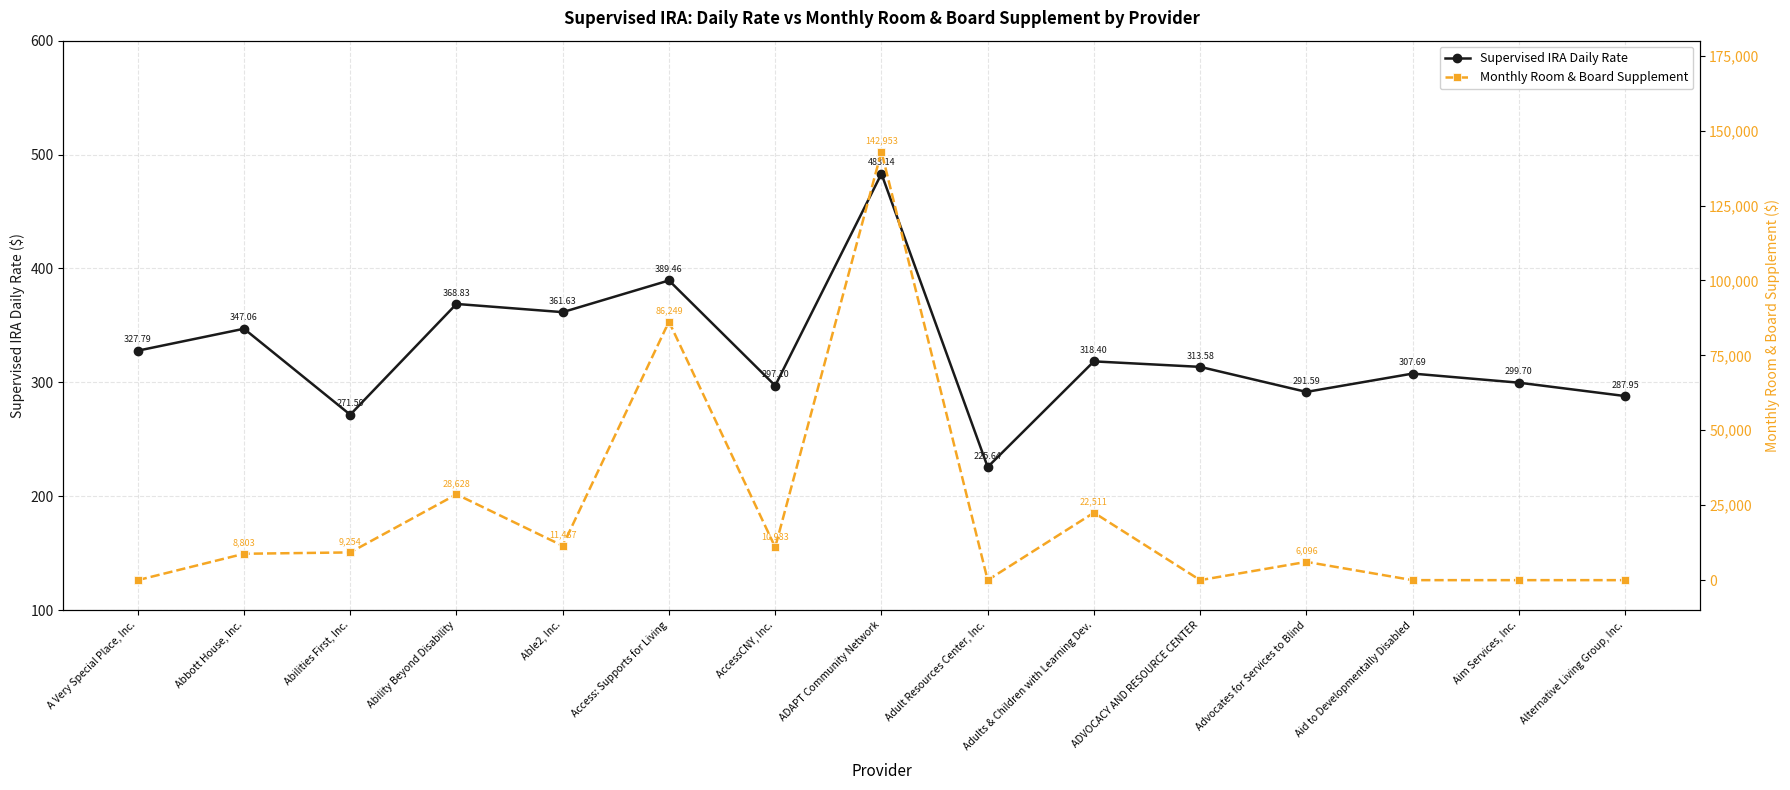

Reading right to left, list all the values displayed in this chart.

Supervised IRA Daily Rate: Alternative Living Group, Inc.=287.9	Aim Services, Inc.=299.7	Aid to Developmentally Disabled=307.7	Advocates for Services to Blind=291.6	ADVOCACY AND RESOURCE CENTER=313.6	Adults & Children with Learning Dev.=318.4	Adult Resources Center, Inc.=225.6	ADAPT Community Network=483.1	AccessCNY, Inc.=297.1	Access: Supports for Living=389.5	Able2, Inc.=361.6	Ability Beyond Disability=368.8	Abilities First, Inc.=271.6	Abbott House, Inc.=347.1	A Very Special Place, Inc.=327.8
Monthly Room & Board Supplement: Alternative Living Group, Inc.=0.0	Aim Services, Inc.=0.0	Aid to Developmentally Disabled=0.0	Advocates for Services to Blind=6096.4	ADVOCACY AND RESOURCE CENTER=0.0	Adults & Children with Learning Dev.=22510.8	Adult Resources Center, Inc.=0.0	ADAPT Community Network=142953.2	AccessCNY, Inc.=10983.3	Access: Supports for Living=86248.8	Able2, Inc.=11466.8	Ability Beyond Disability=28628.1	Abilities First, Inc.=9254.0	Abbott House, Inc.=8802.7	A Very Special Place, Inc.=0.0